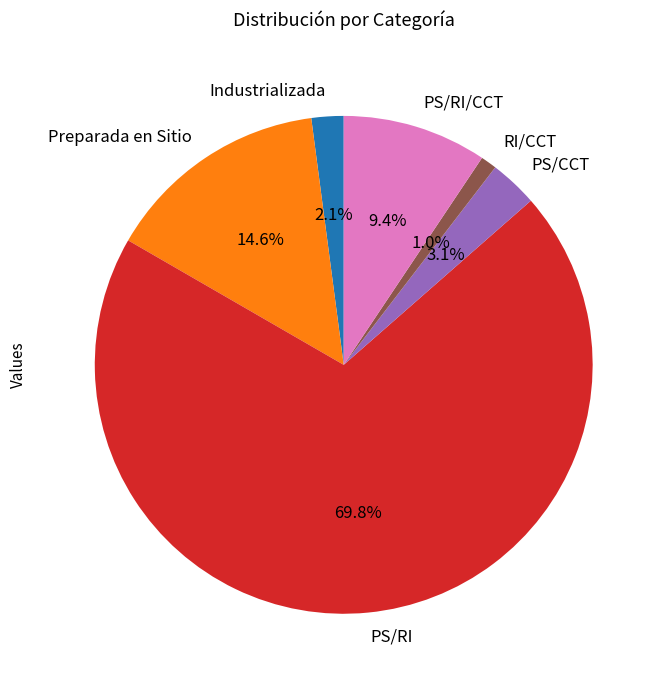

Does PS/RI represent more than half of the total?

Yes